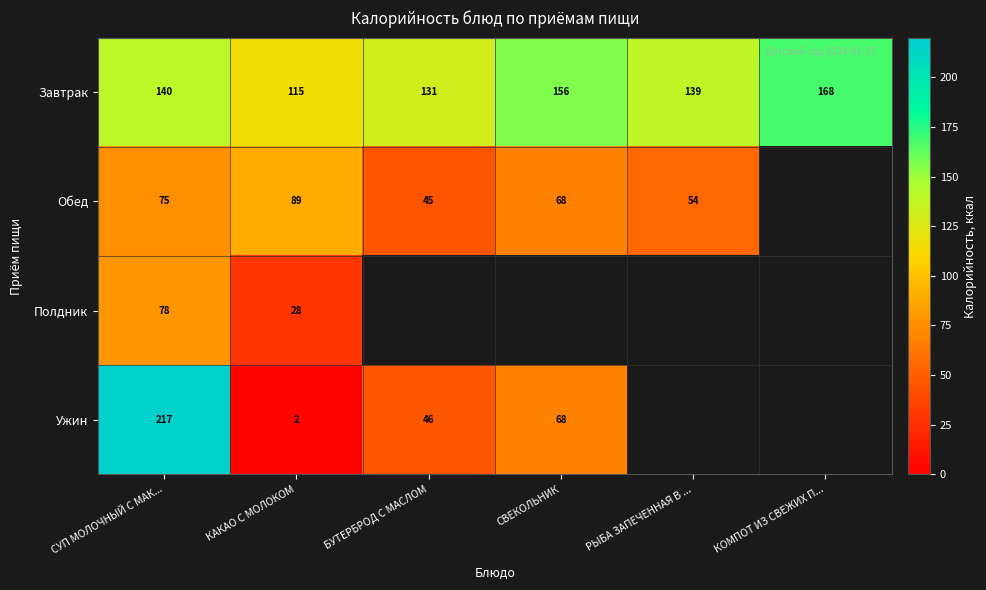

Rank the categories by Завтрак value from lowest to highest.

КАКАО С МОЛОКОМ, БУТЕРБРОД С МАСЛОМ, РЫБА ЗАПЕЧЕННАЯ В ..., СУП МОЛОЧНЫЙ С МАК..., СВЕКОЛЬНИК, КОМПОТ ИЗ СВЕЖИХ П...